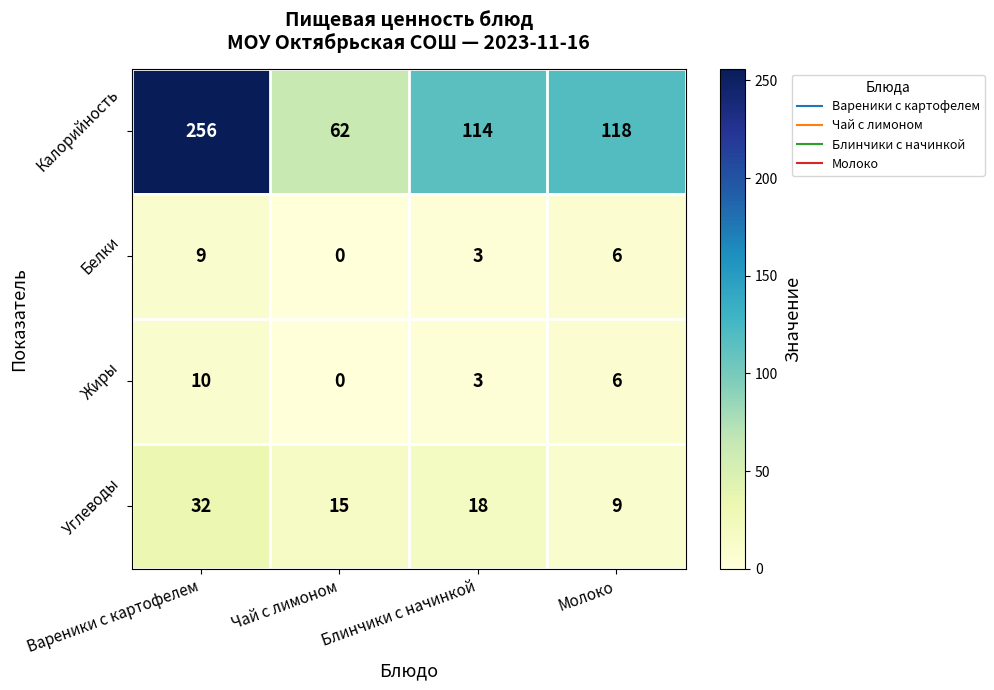

What is the difference between the maximum and minimum values in the Углеводы series?

23